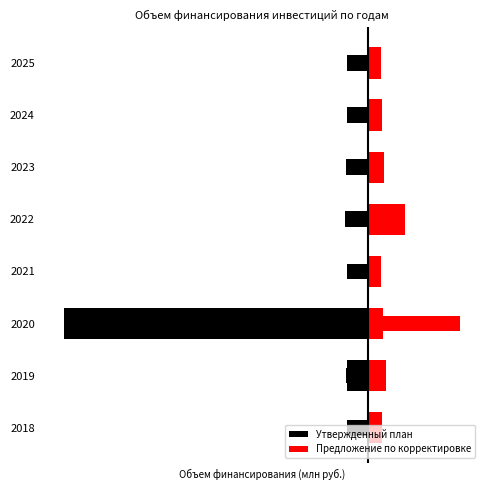

What is the minimum value shown in the chart?

-226.3